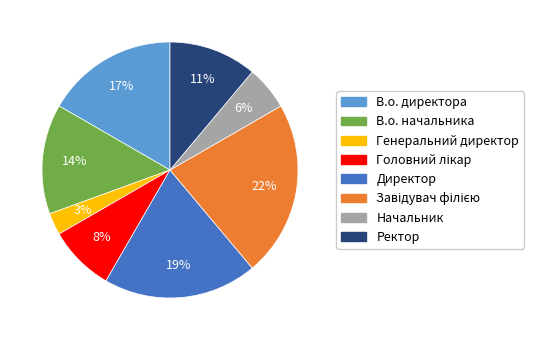

Is there a majority slice in this chart?

No